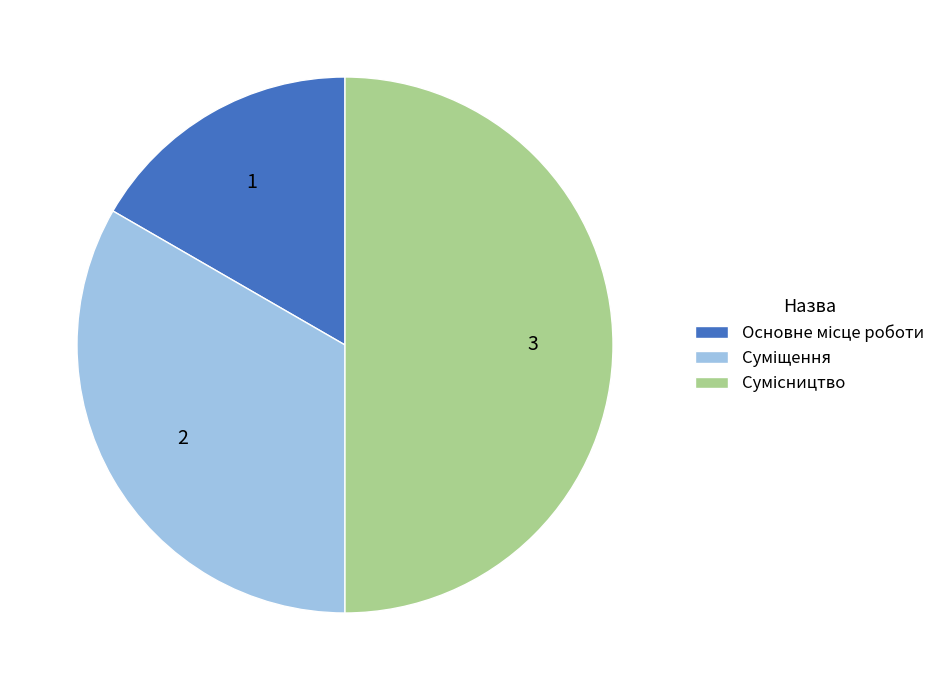

How many segments does this pie chart have?

3